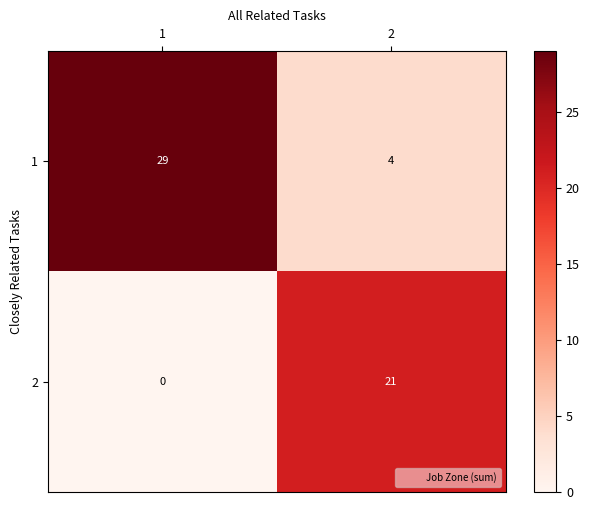

Reading right to left, list all the values displayed in this chart.

1: 4	29
2: 21	0